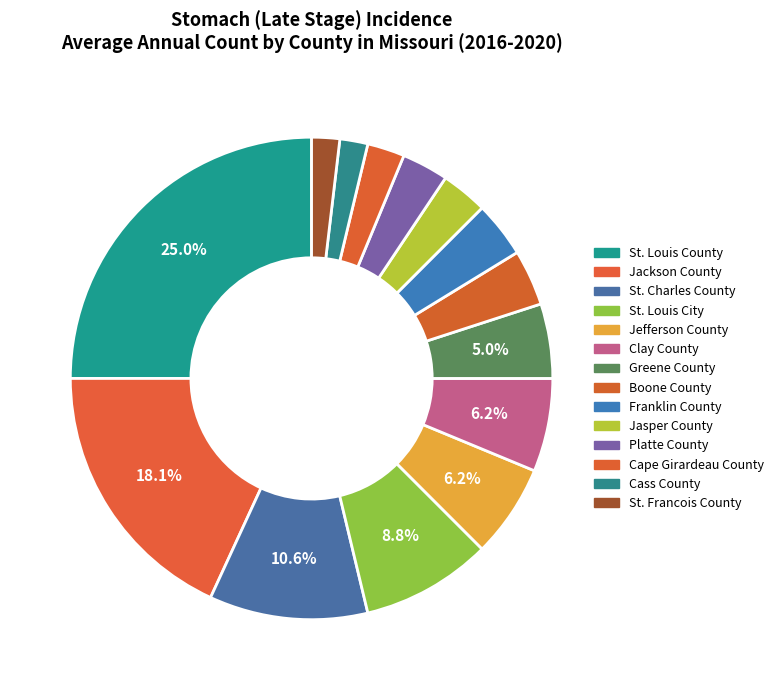

To the nearest percent, what is the difference between the largest and smallest slice percentages?

23%